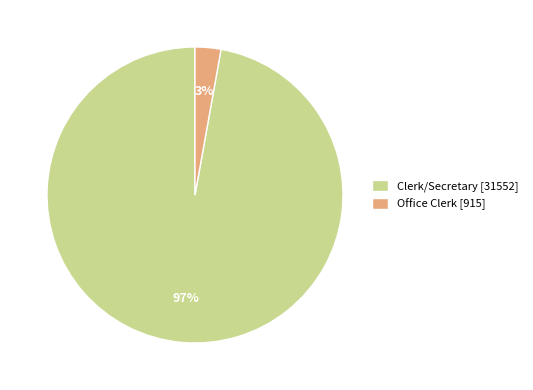

Does any single category account for the majority?

Yes